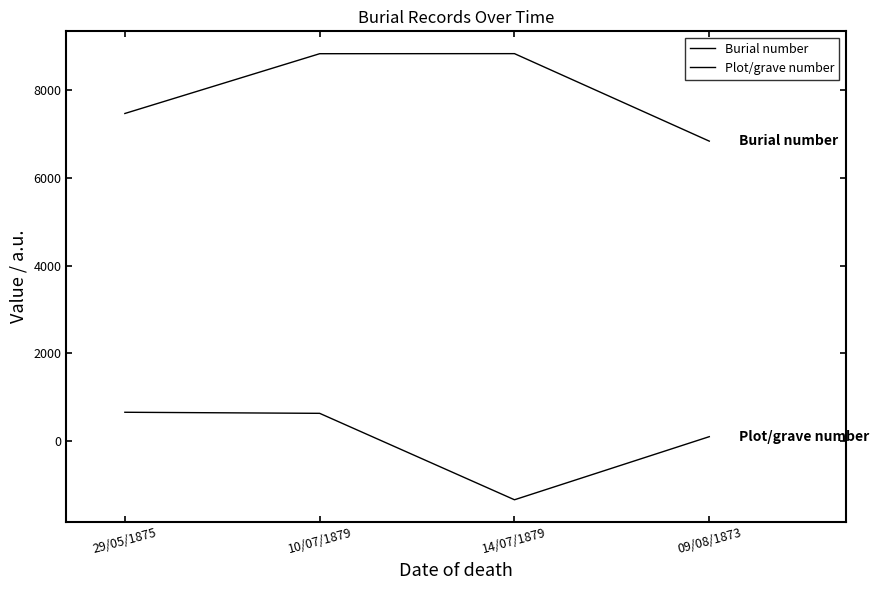

Reading left to right, transcribe all the data shown in this chart.

Burial number: 29/05/1875=7474.4	10/07/1879=8840.8	14/07/1879=8842.4	09/08/1873=6842.4
Plot/grave number: 29/05/1875=645.5	10/07/1879=621.1	14/07/1879=-1354.5	09/08/1873=87.8